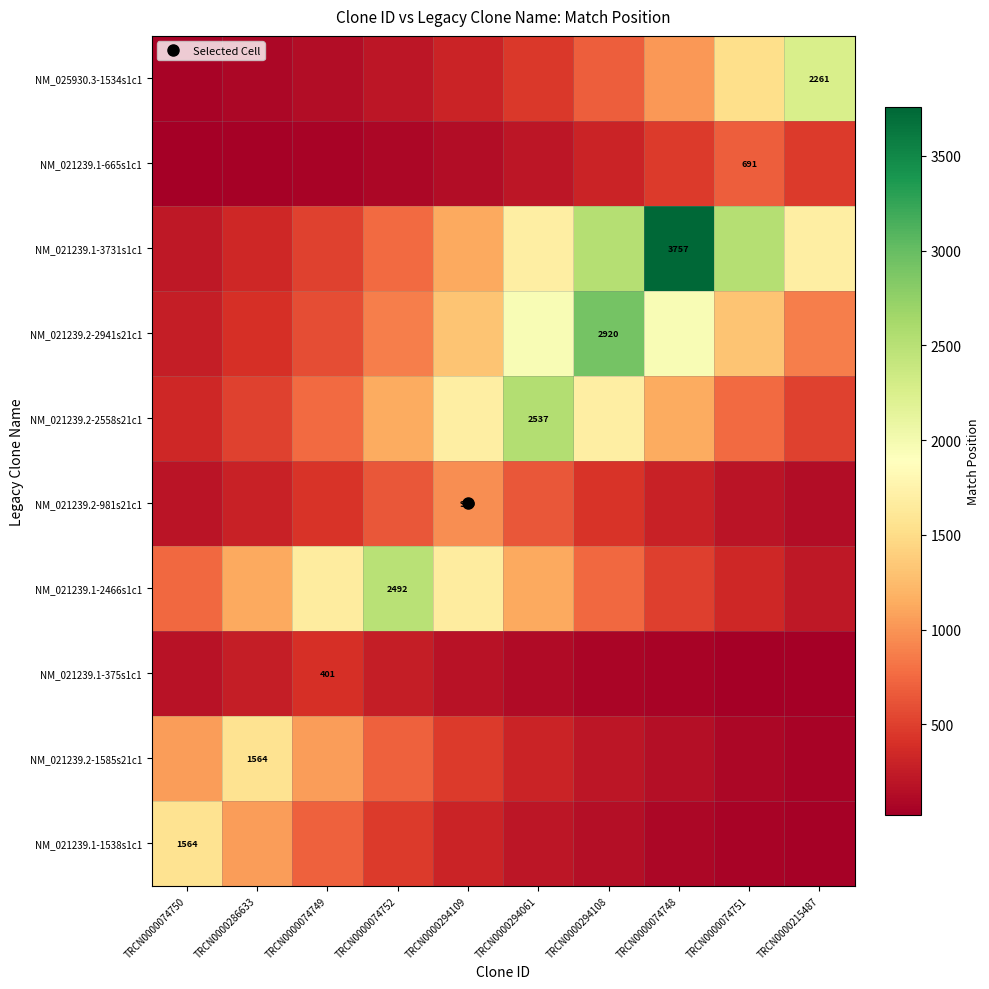

At which label does NM_021239.1-375s1c1 reach its minimum?

TRCN0000215487